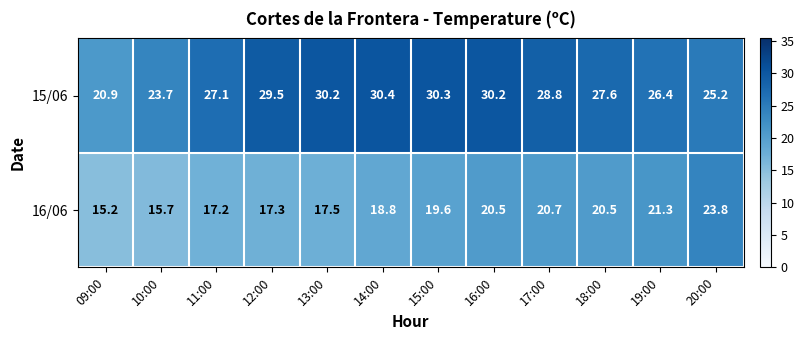

At which label does 15/06 first exceed 28?

12:00